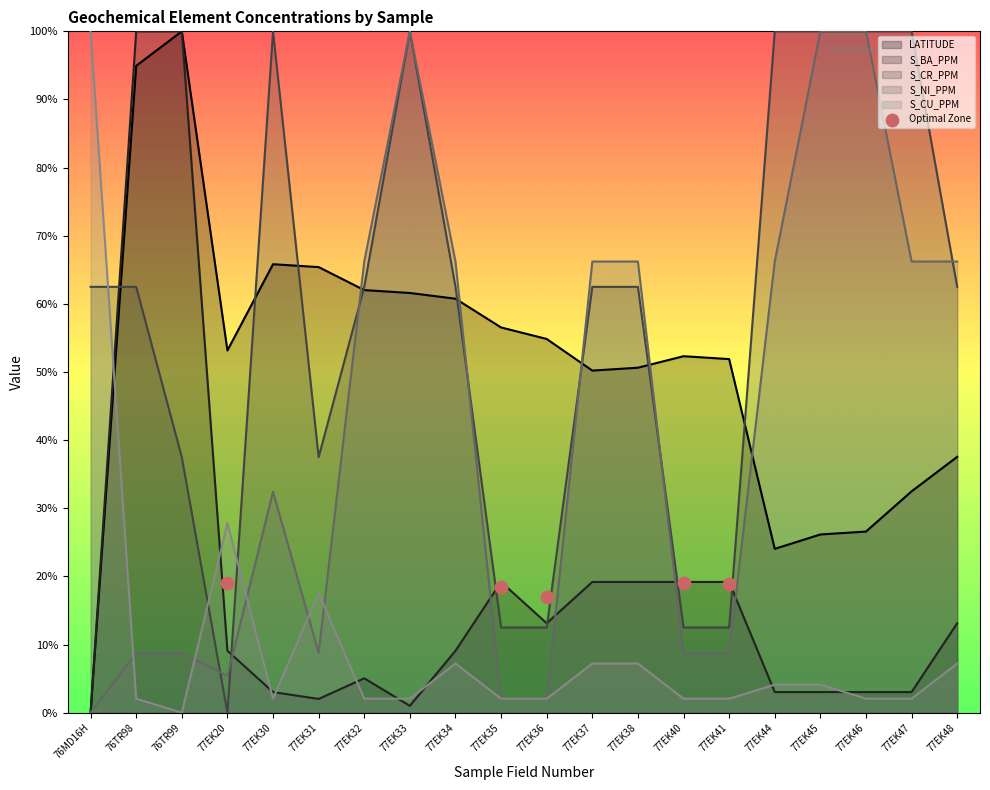

Is the value of LATITUDE at 77EK41 greater than the value of S_NI_PPM at 77EK46?

No